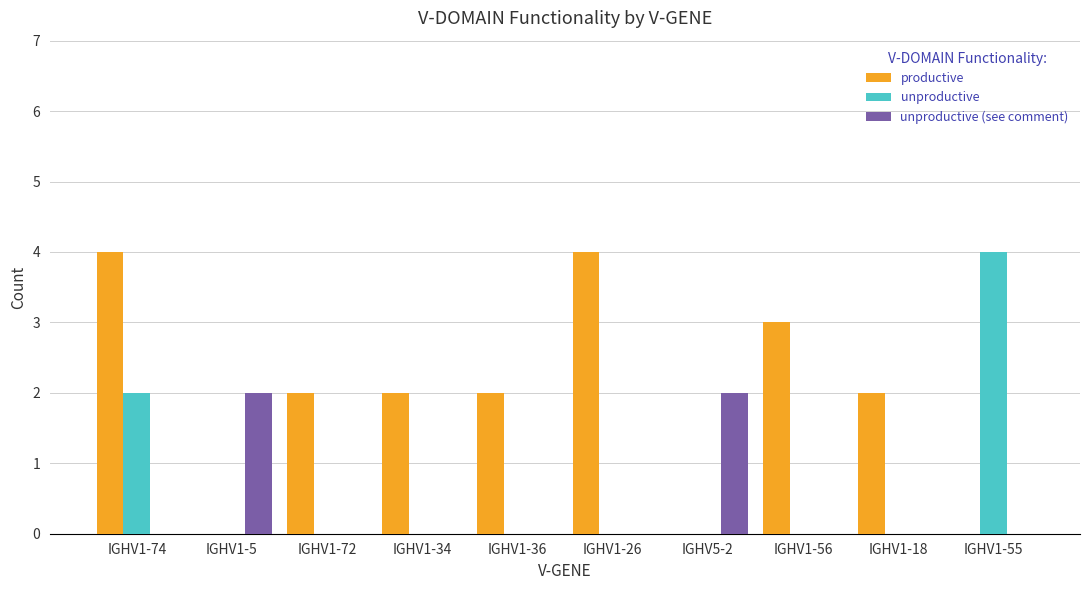

The value of unproductive at IGHV1-55 is 4. True or false?

True